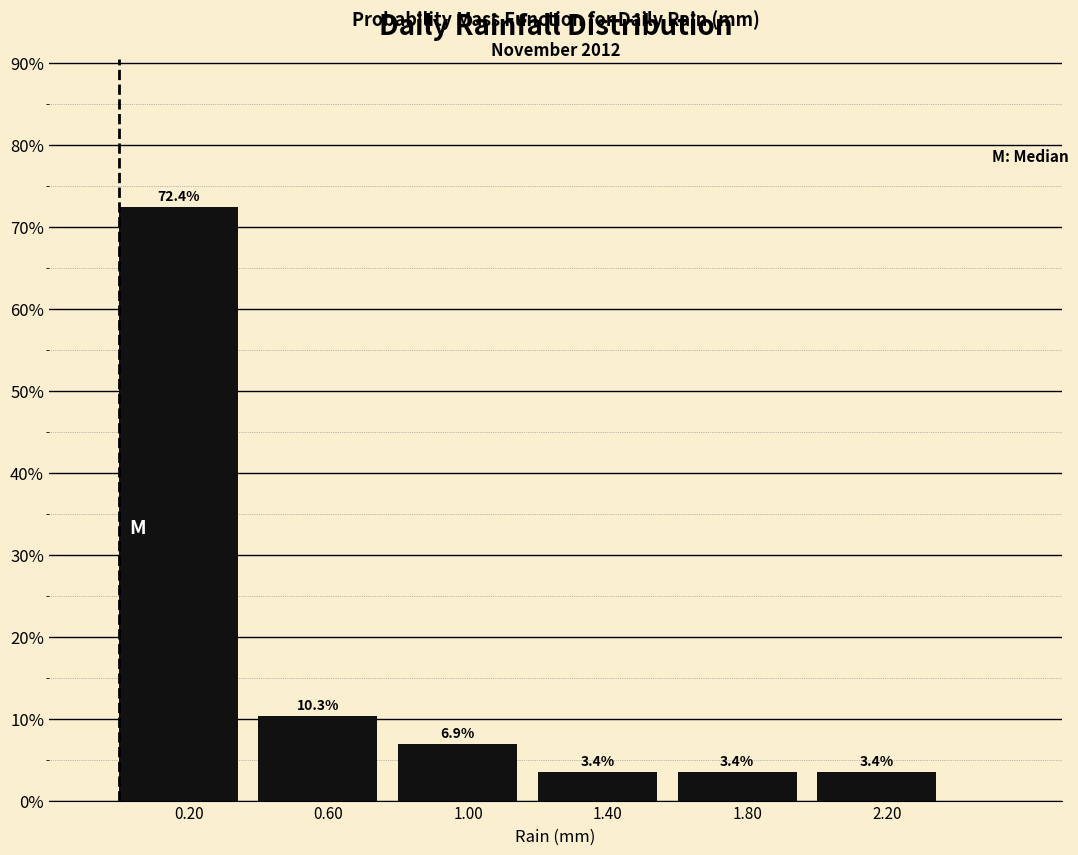

Which range on the x-axis has the tallest bar?

0.0 to 0.4